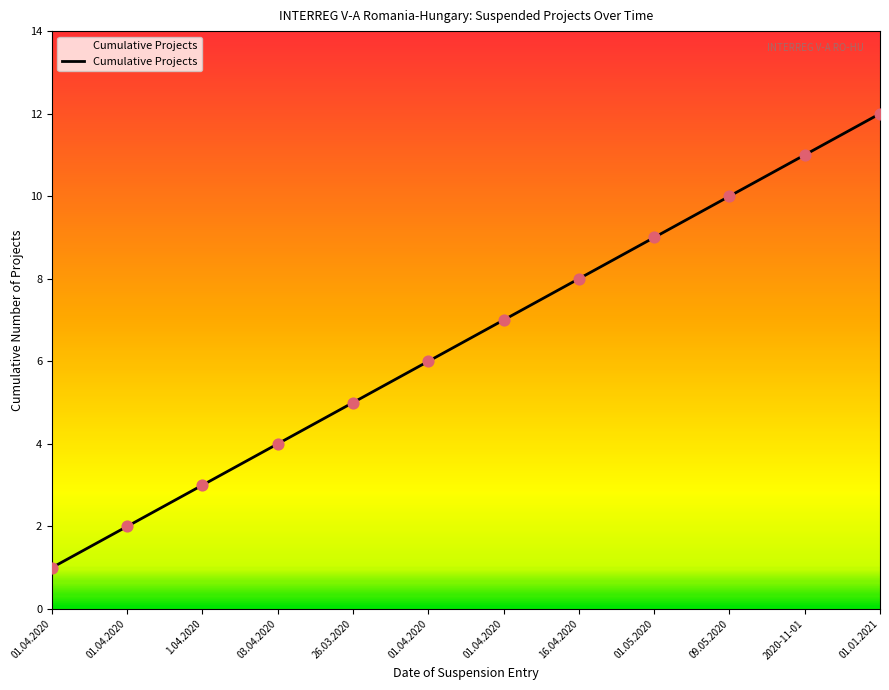

Approximately how many times larger is the value at 03.04.2020 compared to 01.04.2020?

0.6